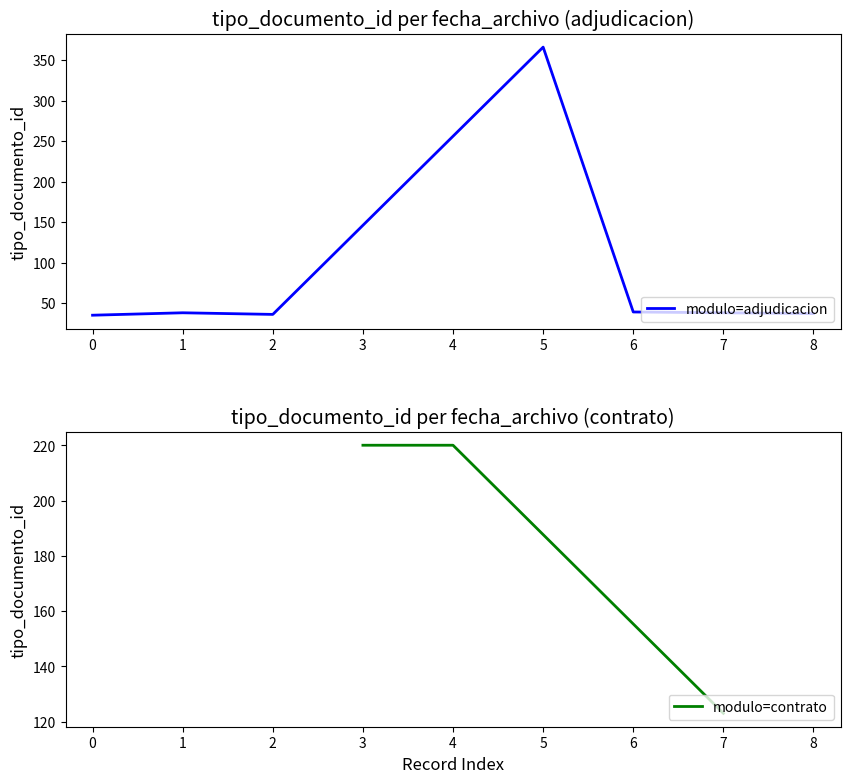

True or false: there are more than 1 points higher than both neighbors.

True